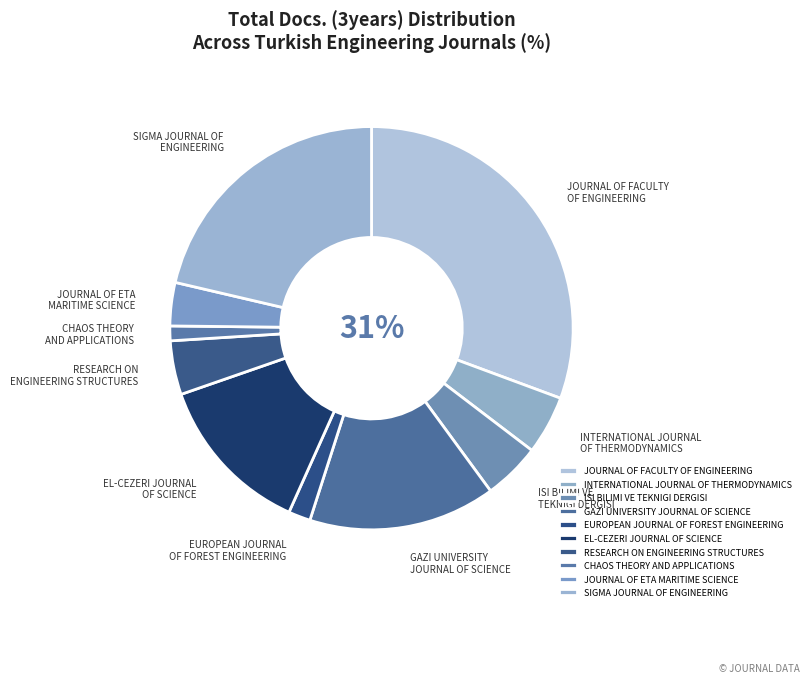

The JOURNAL OF FACULTY OF ENGINEERING slice represents 31% of the pie. True or false?

True